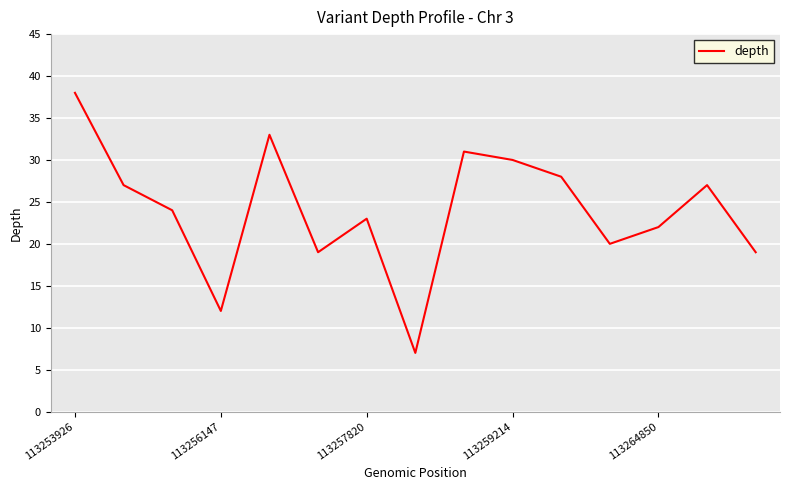

Reading right to left, extract all data points from this chart.

19	27	22	20	28	30	31	7	23	19	33	12	24	27	38